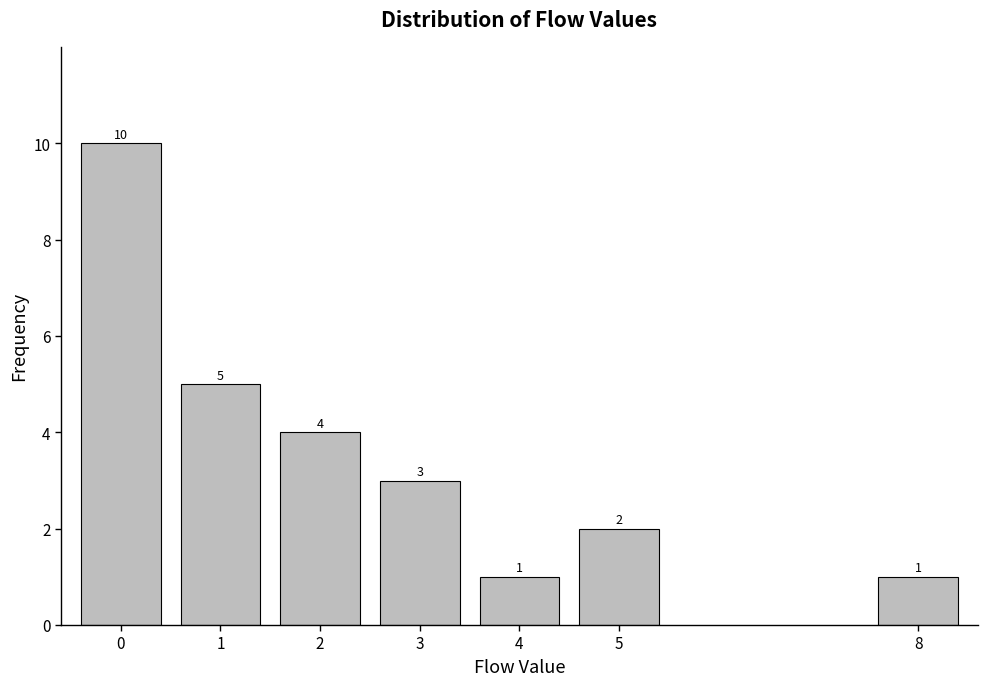

Reading left to right, what are all the values shown in this chart?

0=10	1=5	2=4	3=3	4=1	5=2	8=1